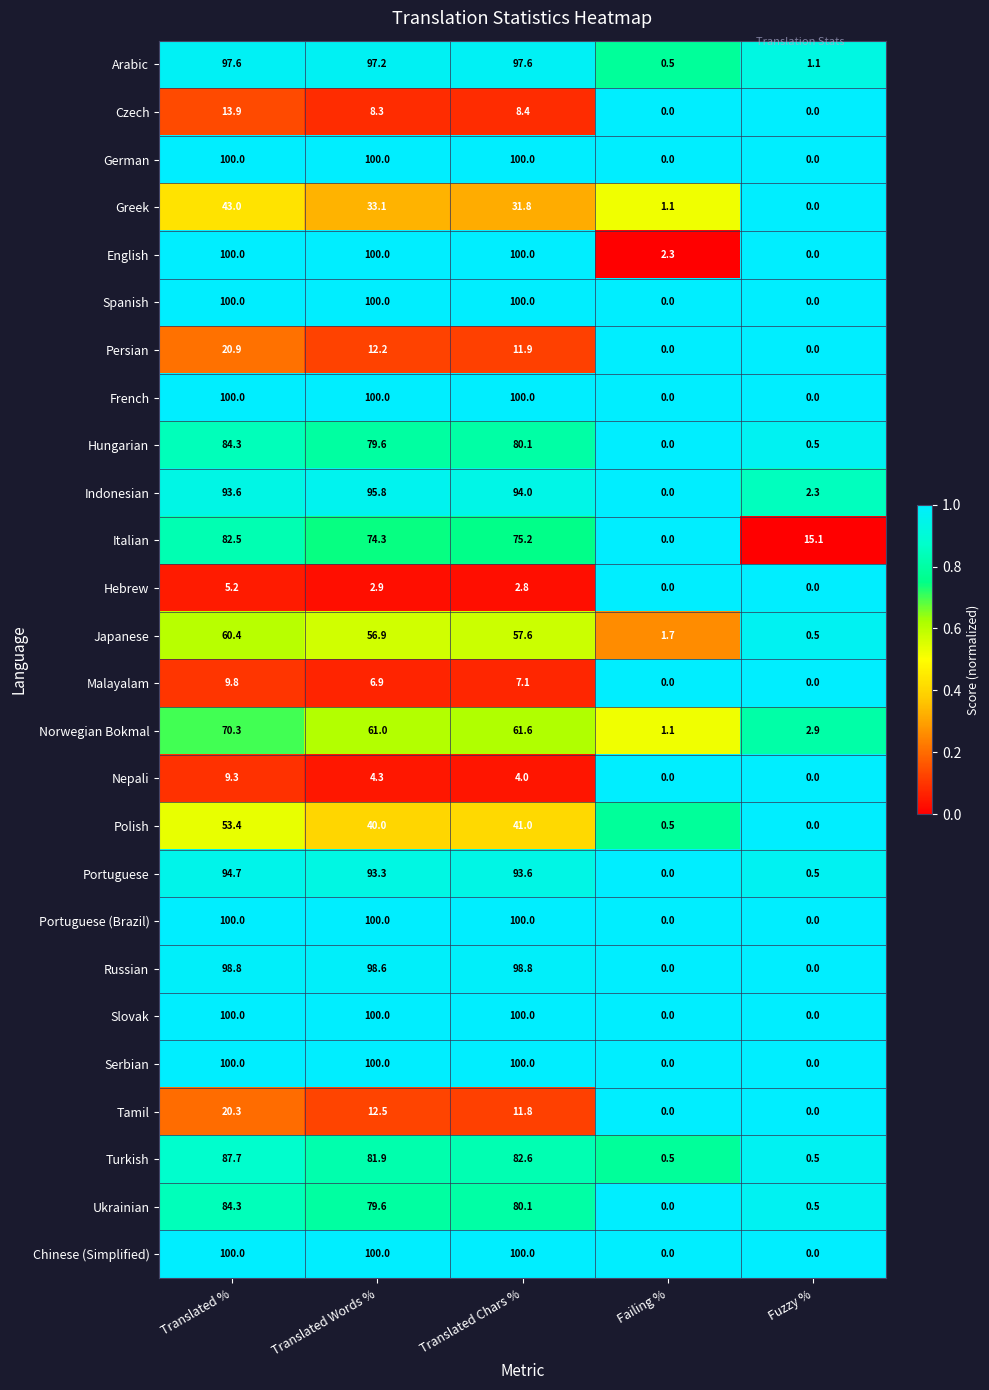

Rank the categories by Norwegian Bokmal value from highest to lowest.

Translated %, Translated Chars %, Translated Words %, Fuzzy %, Failing %